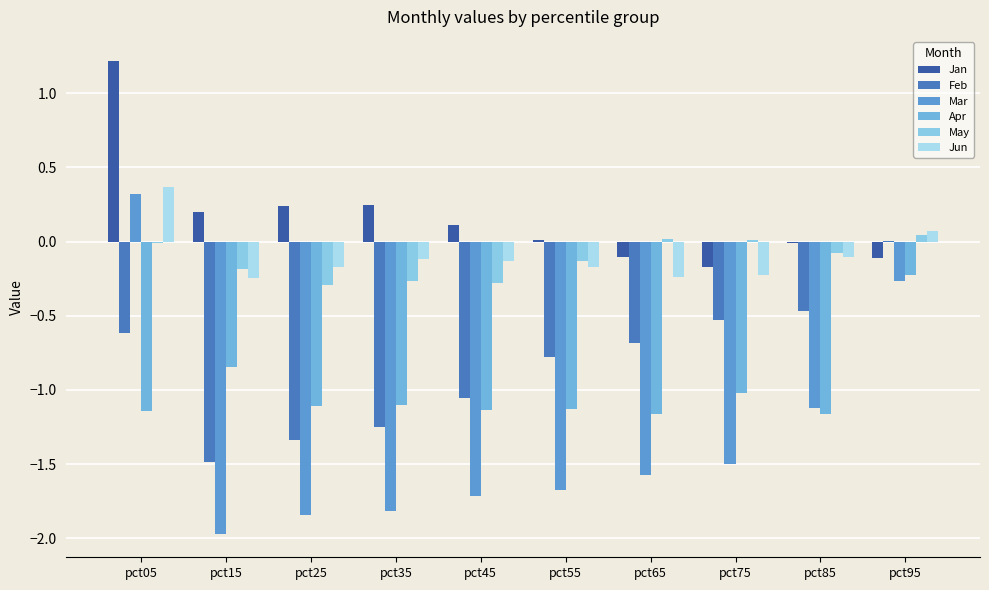

Rank the categories by Apr value from lowest to highest.

pct85, pct65, pct05, pct45, pct55, pct25, pct35, pct75, pct15, pct95